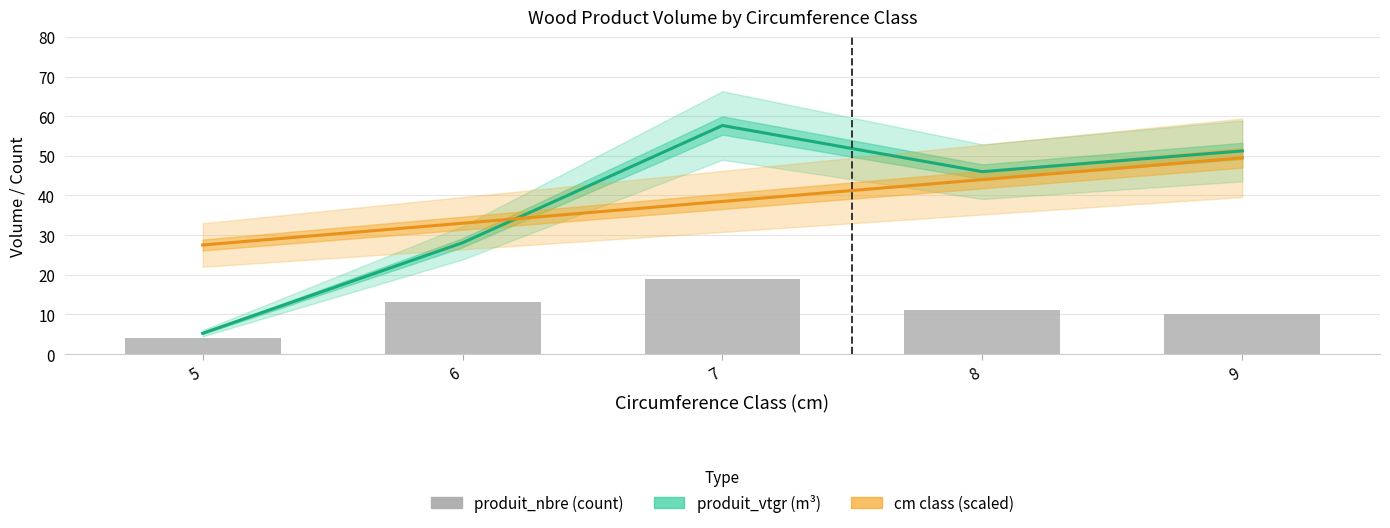

Read the produit_vtgr value at 5.

5.2